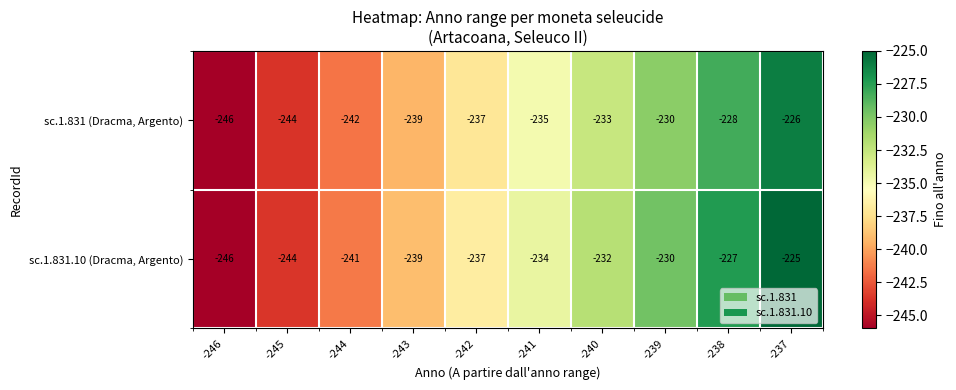

Rank the series by their average value, from lowest to highest.

sc.1.831 (Dracma, Argento), sc.1.831.10 (Dracma, Argento)